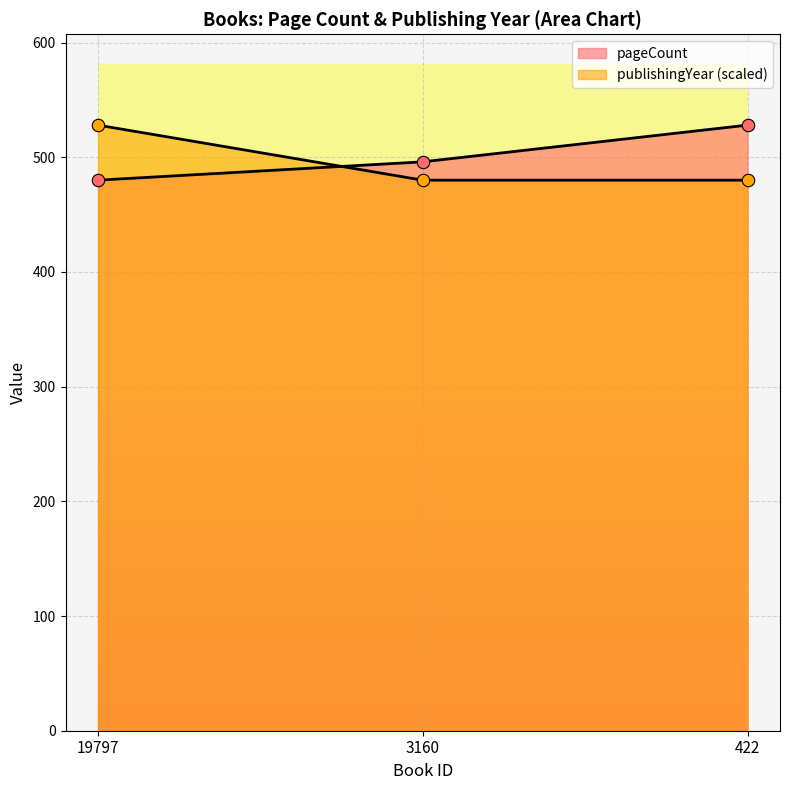

What are all the series names shown in the legend?

pageCount, publishingYear